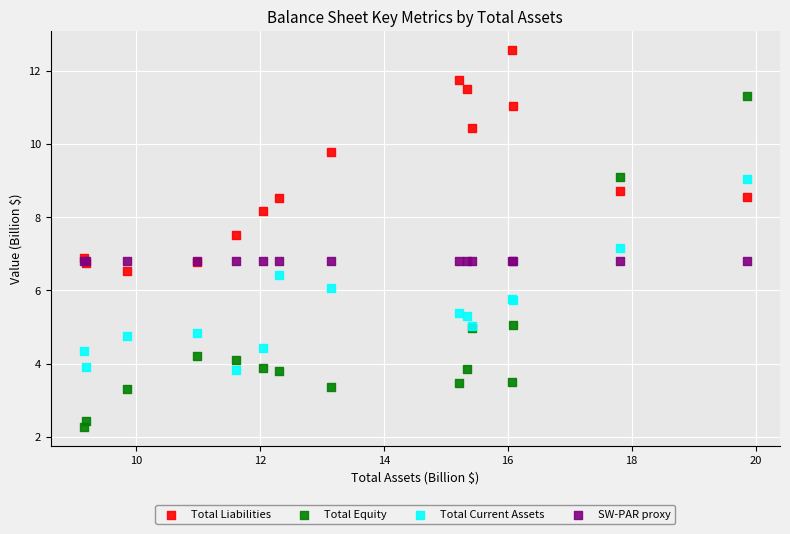

Which series reaches the maximum Y coordinate?

Total Liabilities